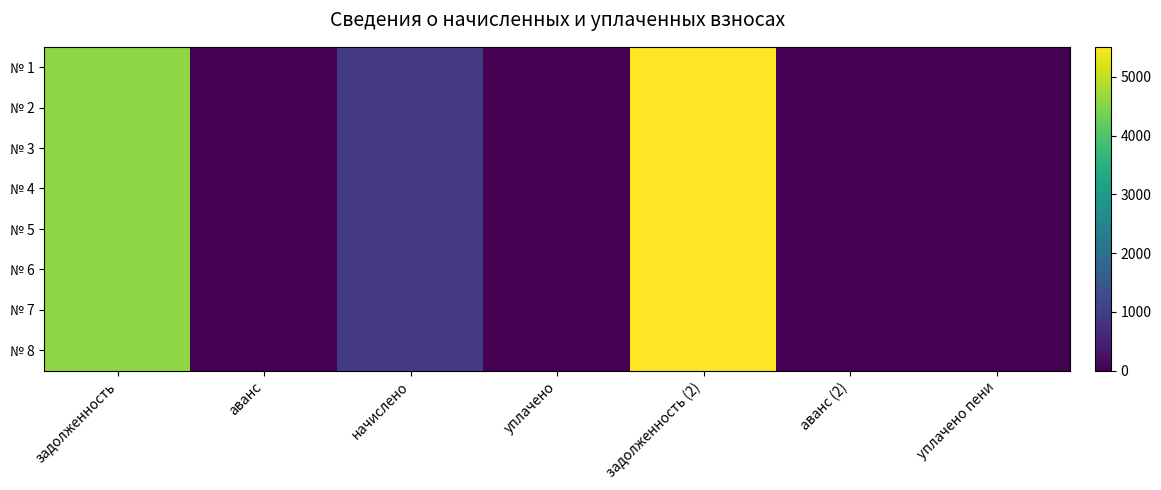

At аванс (2), list the series in order from smallest to largest.

№ 1, № 2, № 3, № 4, № 5, № 6, № 7, № 8